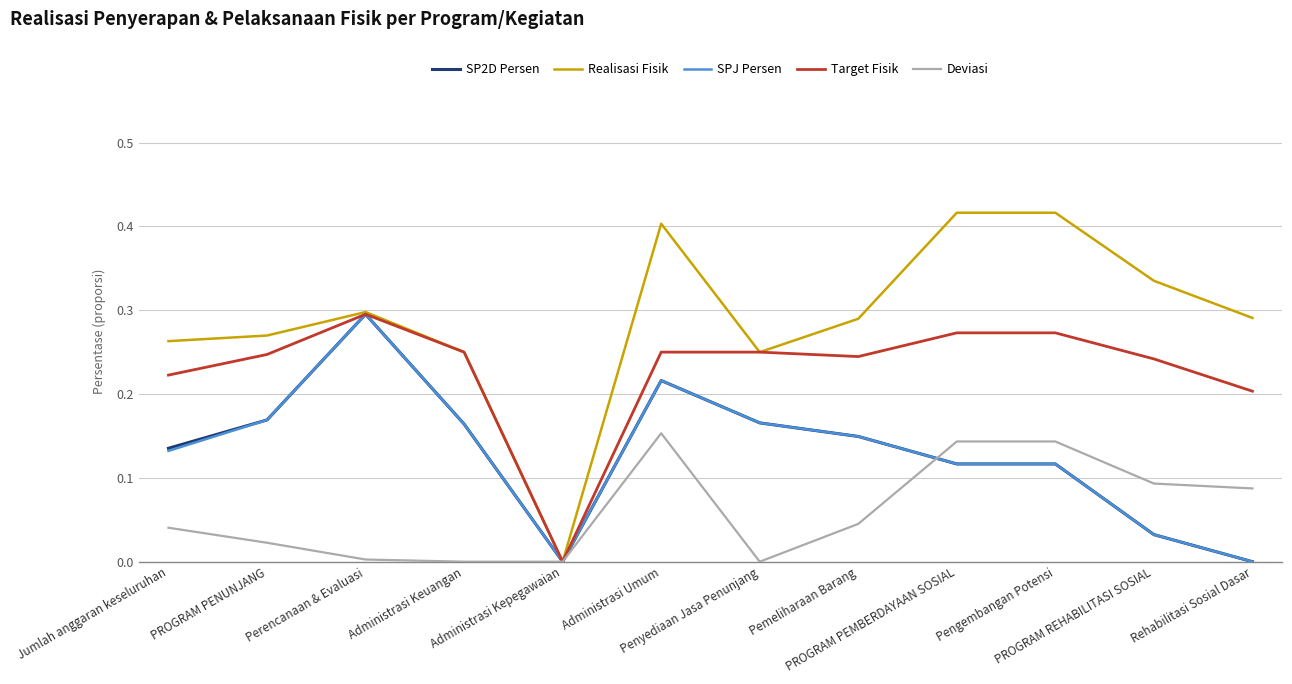

At which label is Target Fisik closest to 0?

Administrasi Kepegawaian